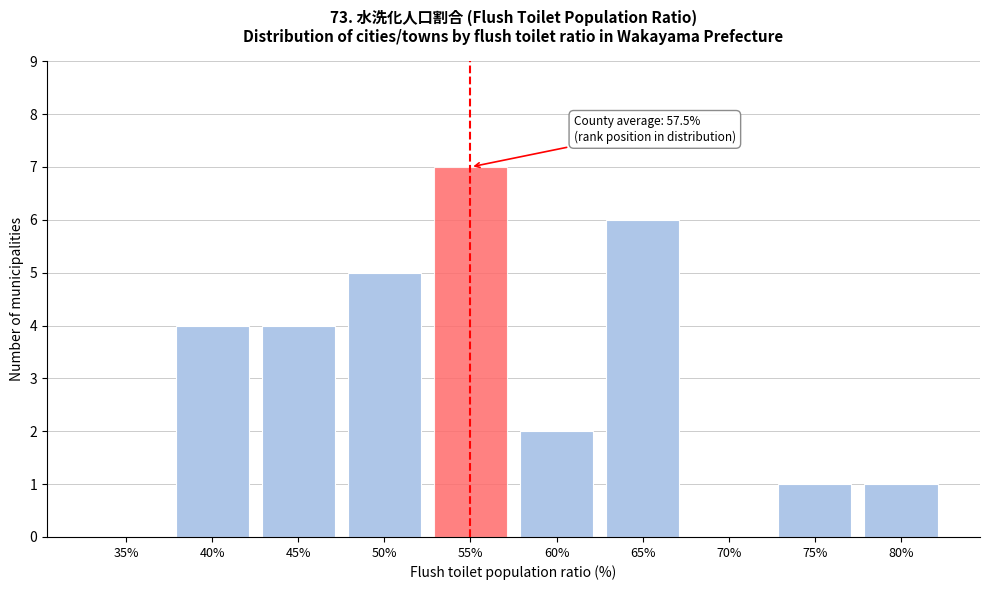

Reading right to left, extract all data points from this chart.

80%=1	75%=1	70%=0	65%=6	60%=2	55%=7	50%=5	45%=4	40%=4	35%=0